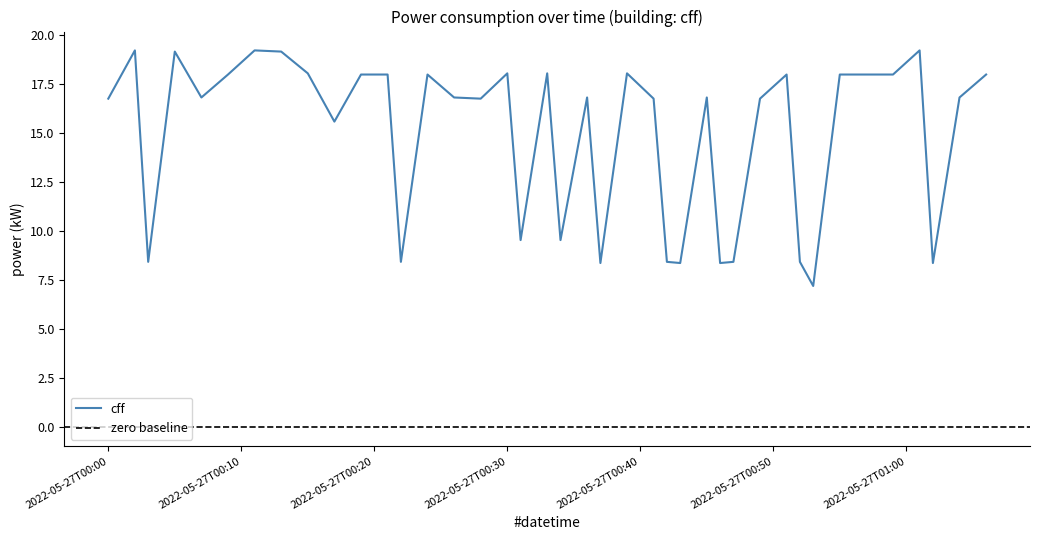

Which category has the lowest value across all series?

2022-05-27T00:53:00